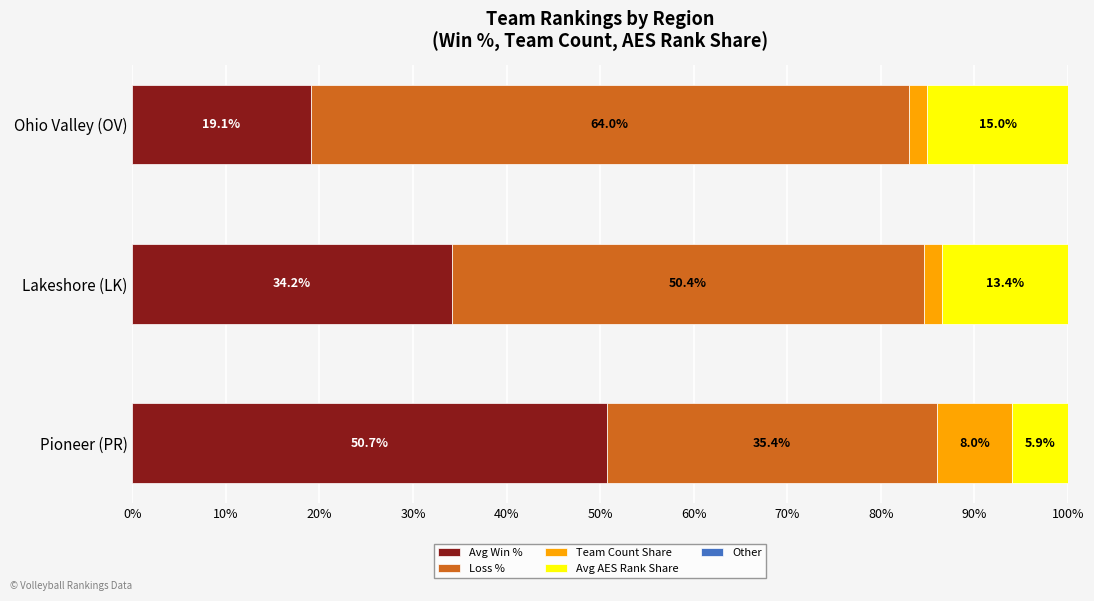

How many data points does each series have?

3